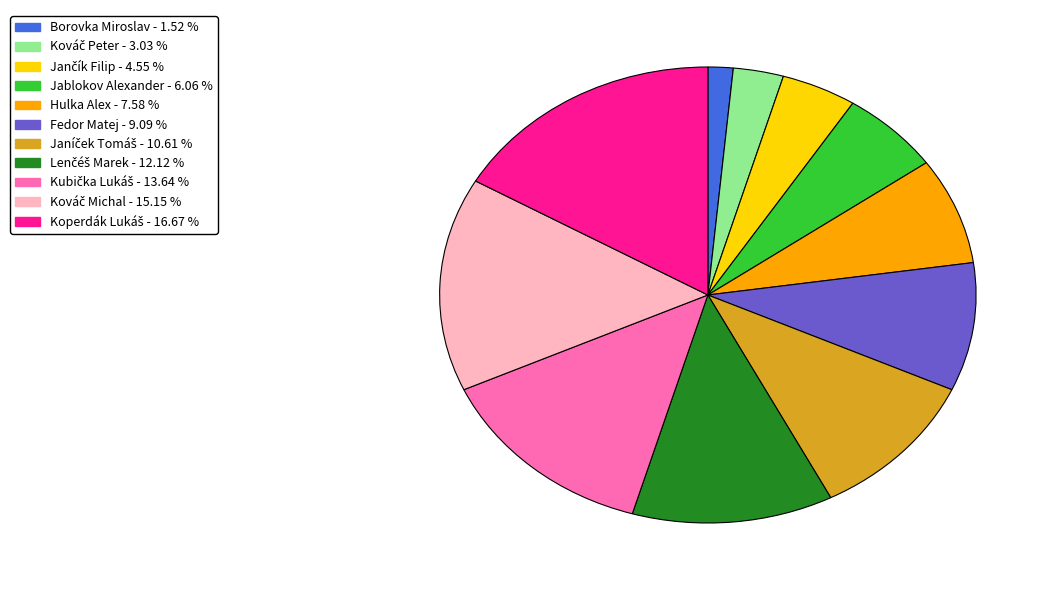

Does Hulka Alex represent more than half of the total?

No